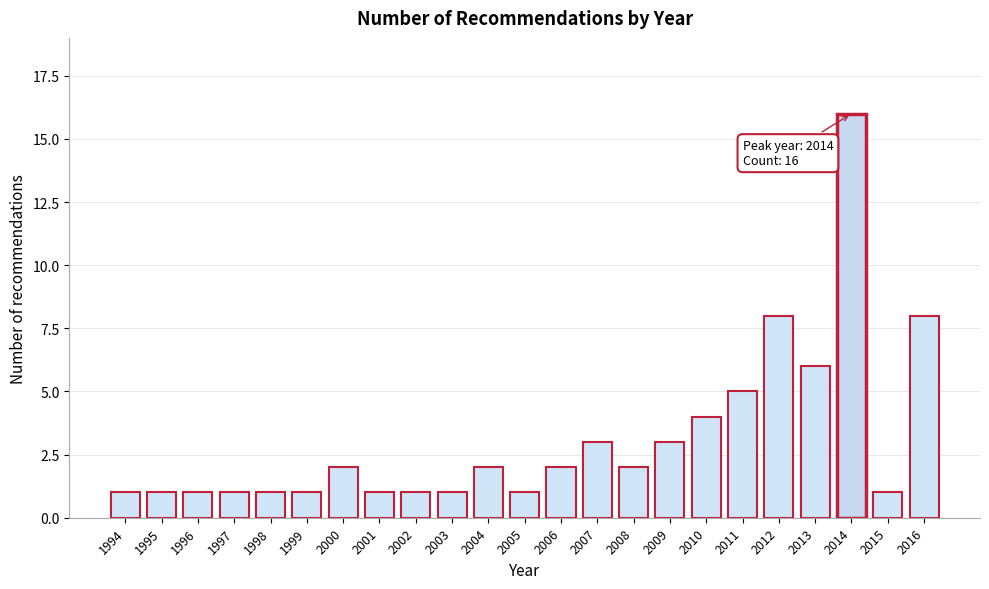

Reading left to right, list all the values displayed in this chart.

1994=1	1995=1	1996=1	1997=1	1998=1	1999=1	2000=2	2001=1	2002=1	2003=1	2004=2	2005=1	2006=2	2007=3	2008=2	2009=3	2010=4	2011=5	2012=8	2013=6	2014=16	2015=1	2016=8